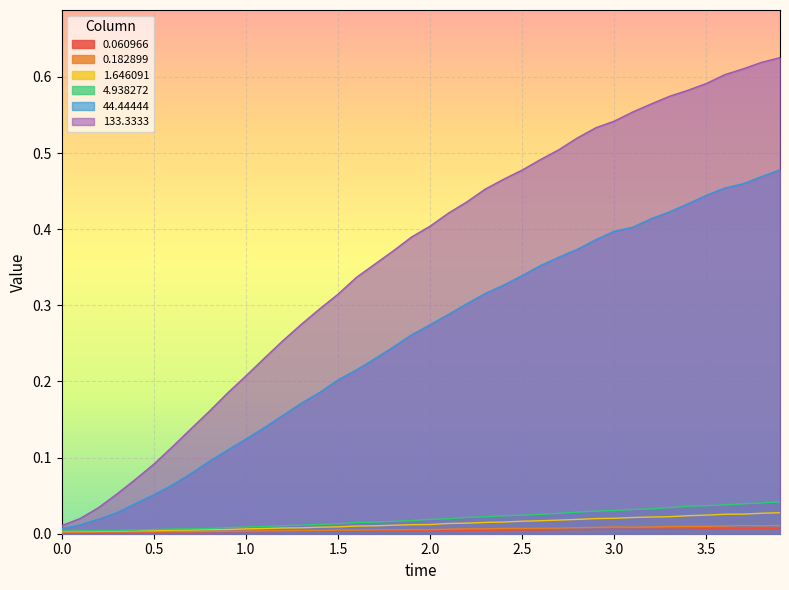

Between 2.7 and 1.6, which is larger?

2.7